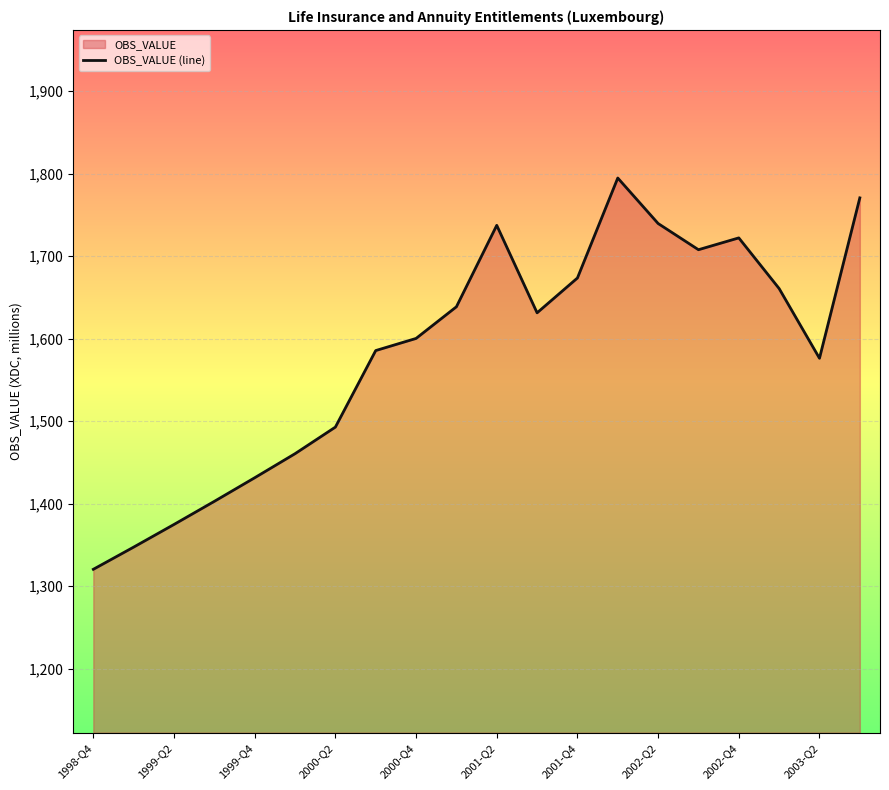

How many distinct data groups are displayed?

1